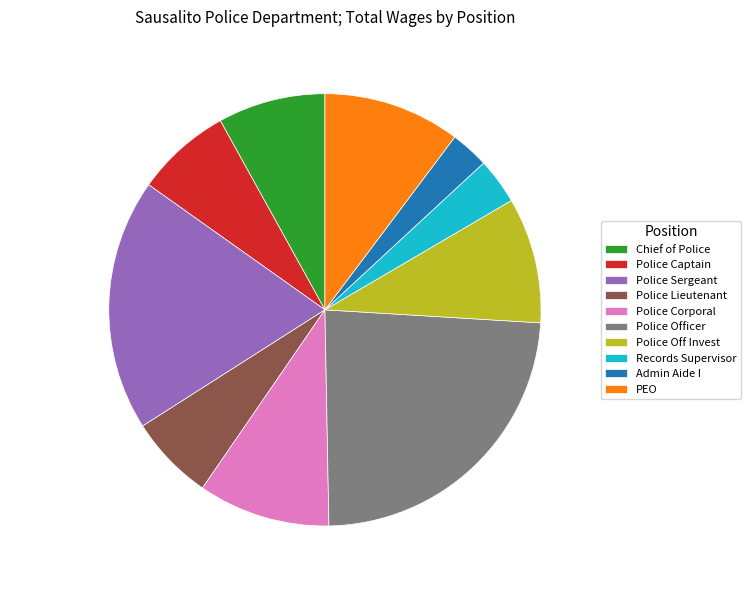

Between Police Officer and Police Corporal, which is larger?

Police Officer